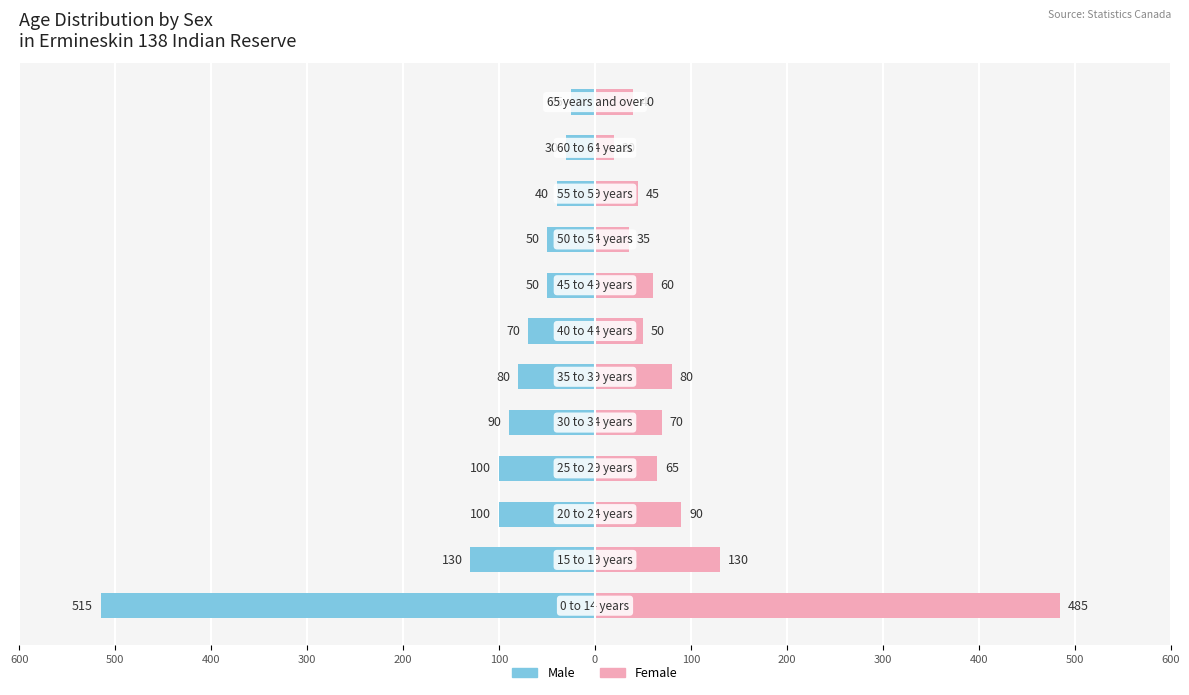

How many distinct data groups are displayed?

2